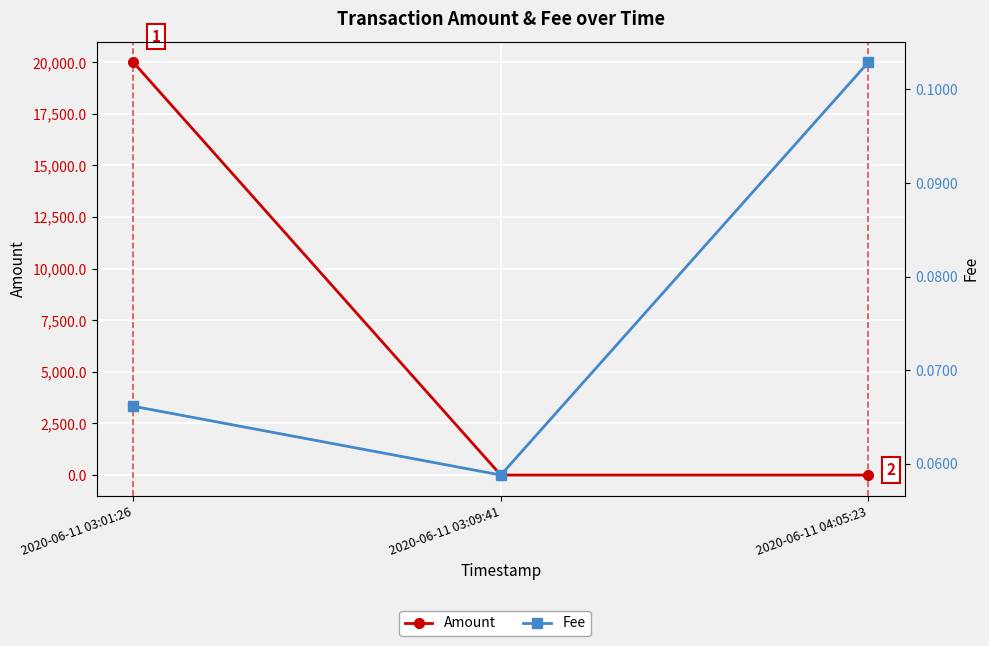

How many series are shown in this chart?

2